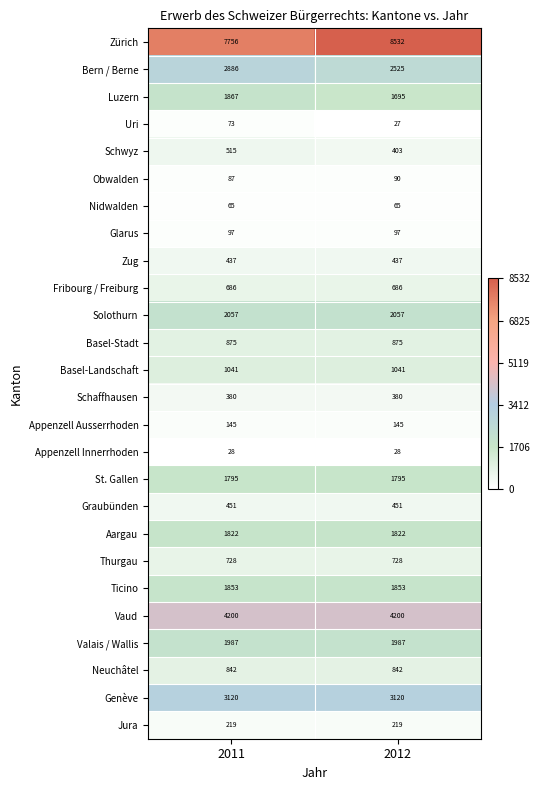

What is the smallest value displayed?

27